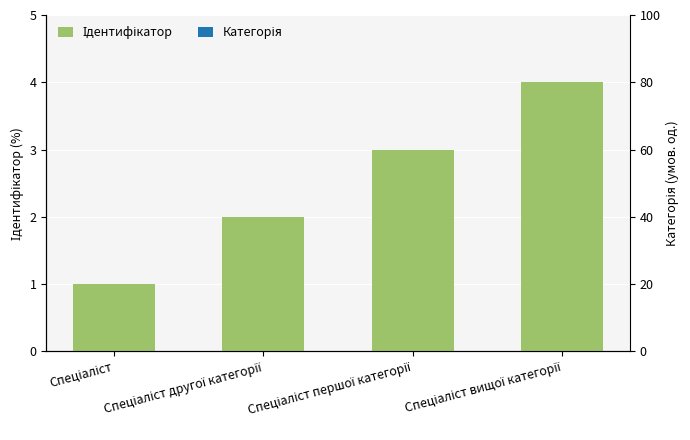

Which label corresponds to the smallest value in the chart?

Спеціаліст